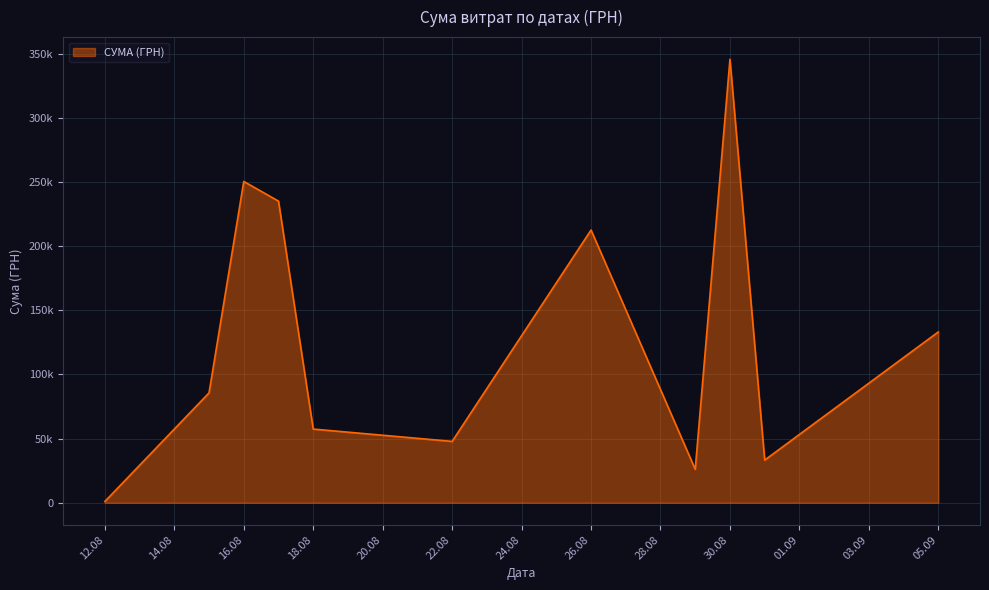

Does the chart have visible grid lines?

Yes